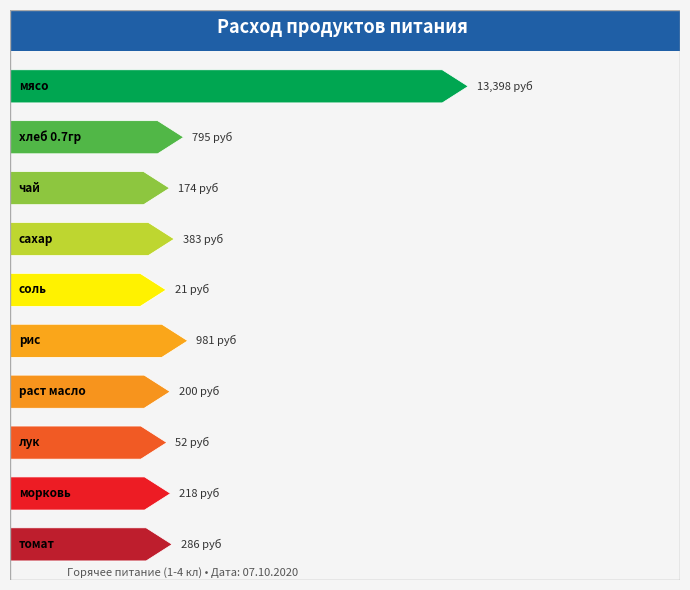

Which label corresponds to the largest value in the chart?

мясо